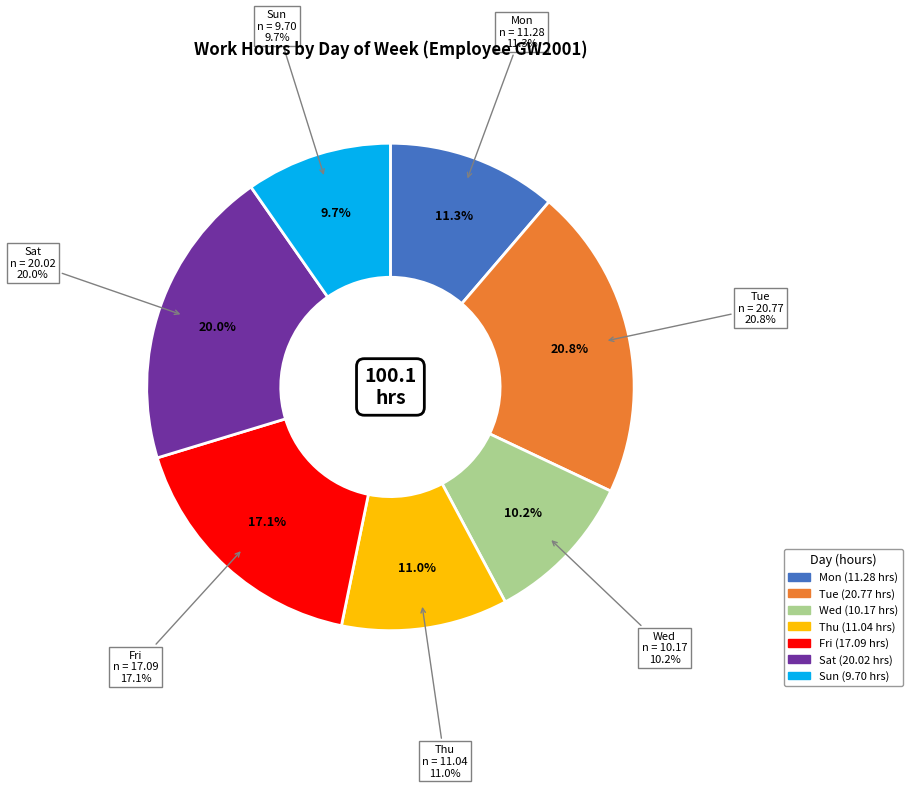

Count the number of slices in the pie.

7